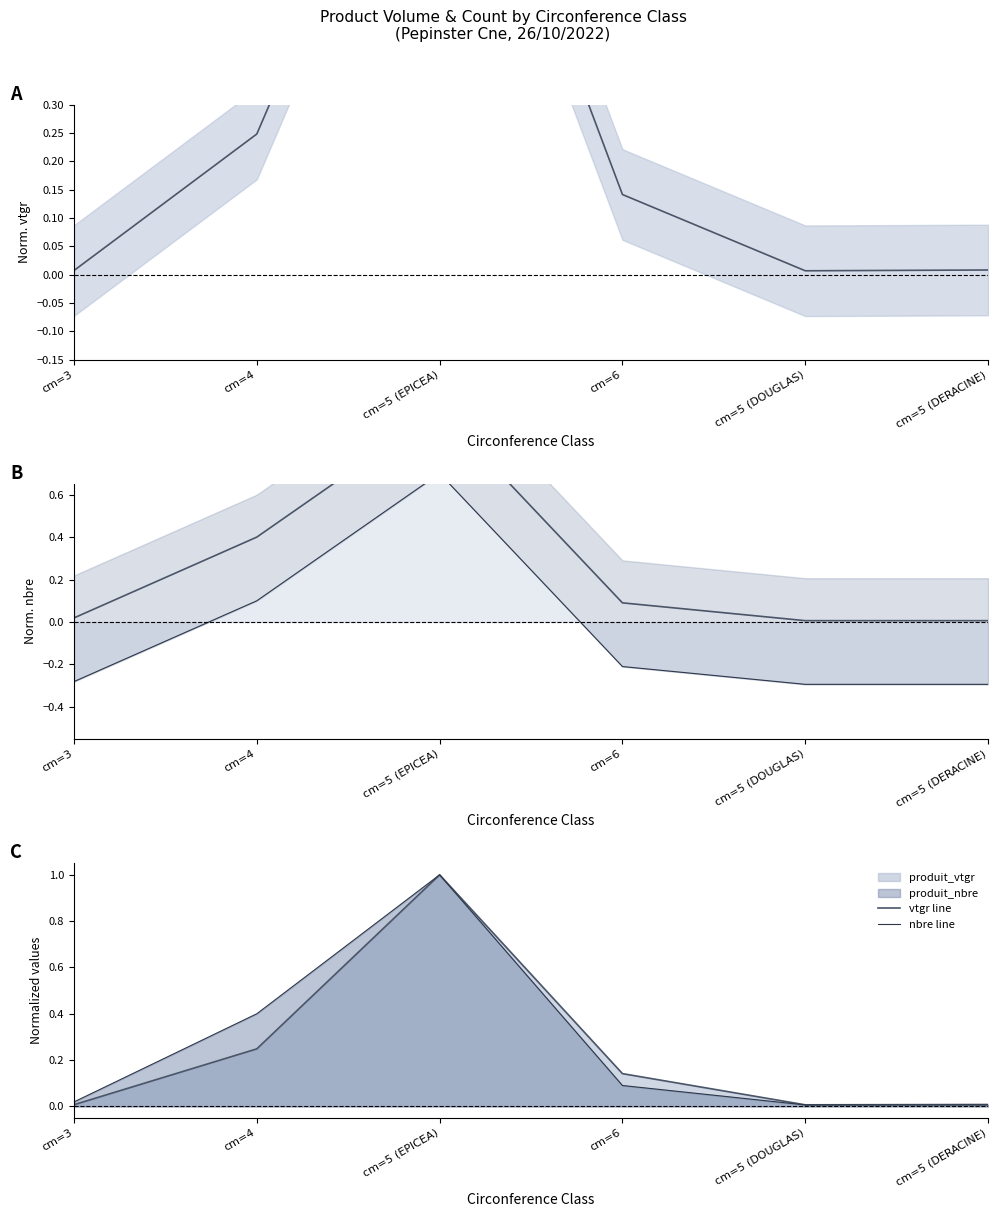

At which label does lower bound first exceed 0?

cm=4